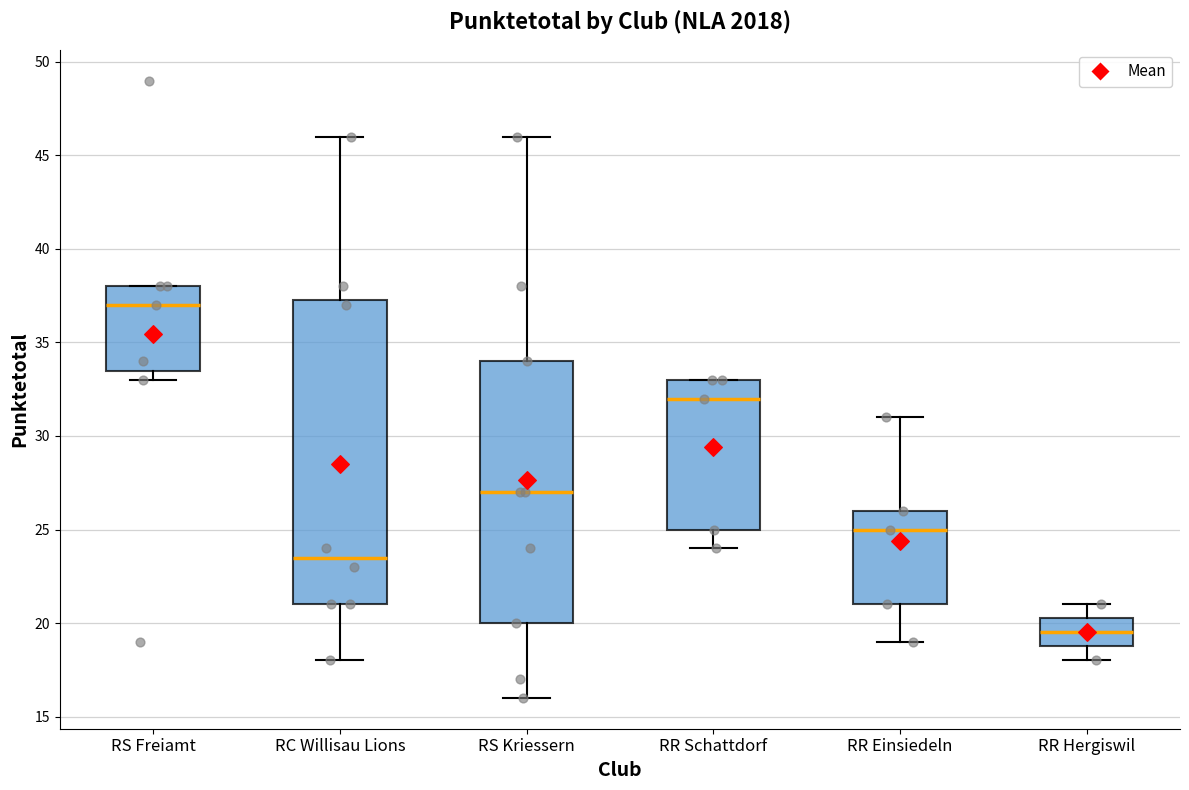

Reading left to right, read every box against the y-axis: the position of its median line, the range the box covers, and the ends of its whiskers. The values are not printed on the chart, so give them approximately, as read against the axis.

RS Freiamt: median 37.0, box 33.5 to 38.0, whiskers 33.0 to 38.0
RC Willisau Lions: median 23.5, box 21.0 to 37.5, whiskers 18.0 to 46.0
RS Kriessern: median 27.0, box 20.0 to 34.0, whiskers 16.0 to 46.0
RR Schattdorf: median 32.0, box 25.0 to 33.0, whiskers 24.0 to 33.0
RR Einsiedeln: median 25.0, box 21.0 to 26.0, whiskers 19.0 to 31.0
RR Hergiswil: median 19.5, box 19.0 to 20.5, whiskers 18.0 to 21.0